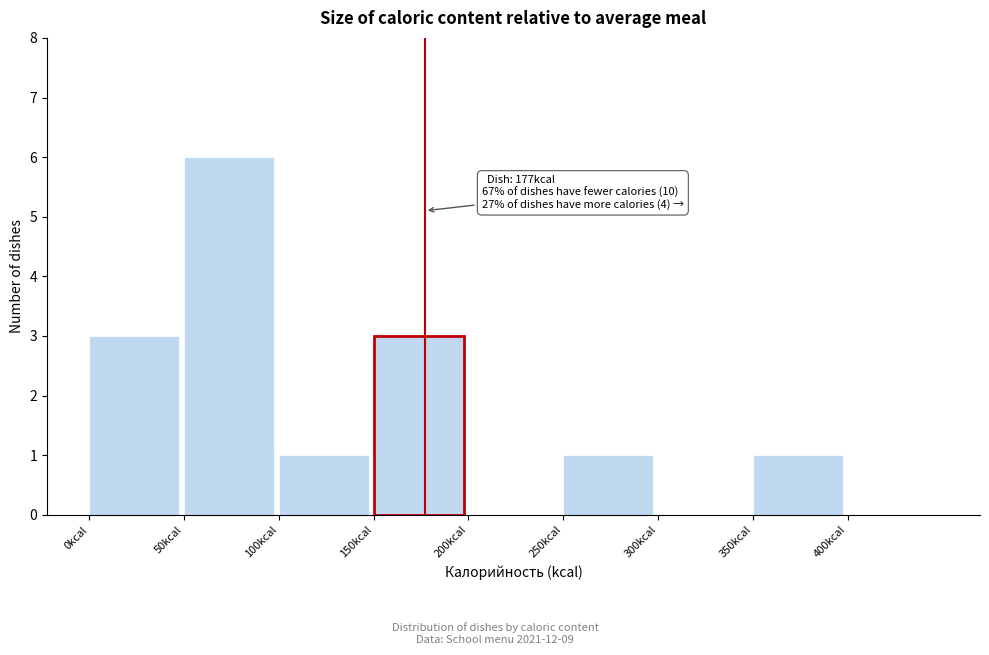

Which range on the x-axis has the tallest bar?

50 to 100